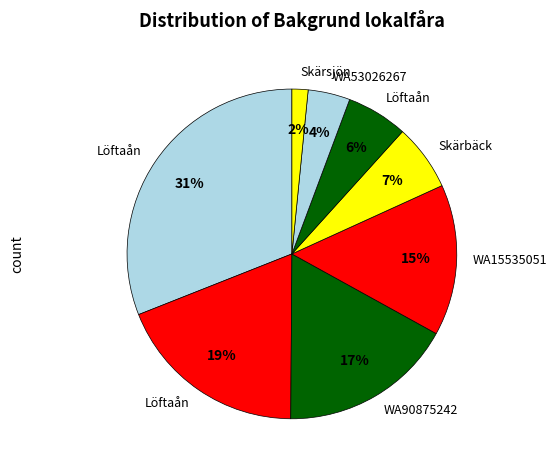

Which slice is the smallest?

Skärsjön